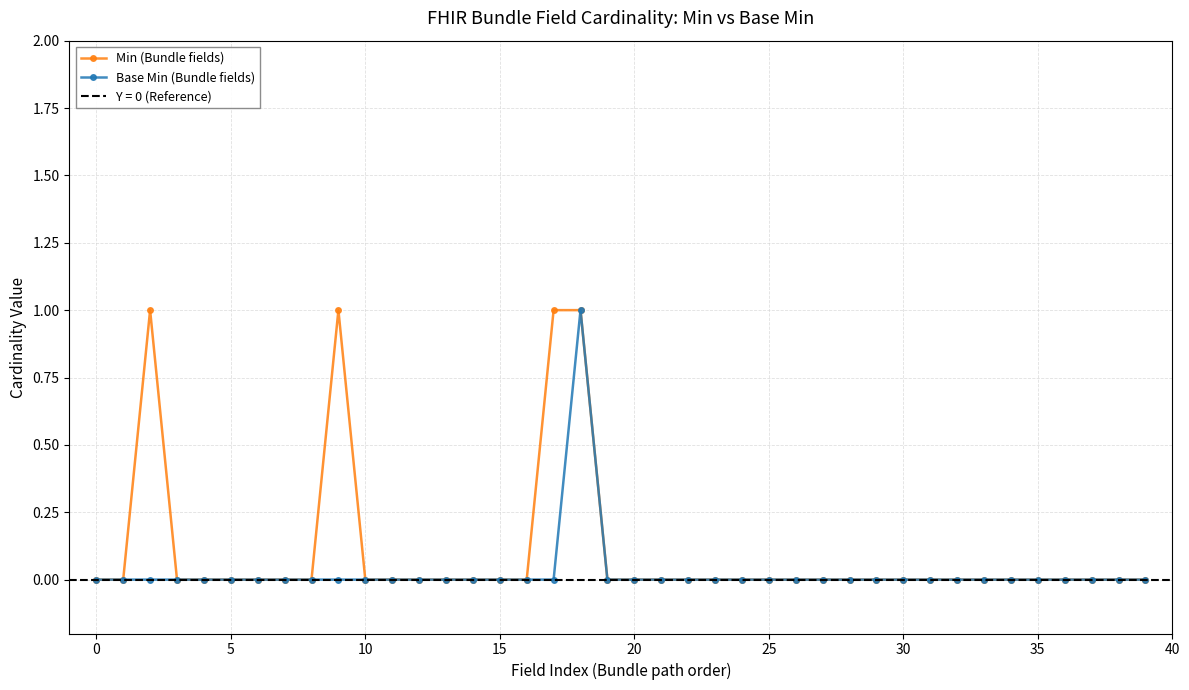

The Base Min (Bundle fields) series shows -1 at 10. True or false?

False